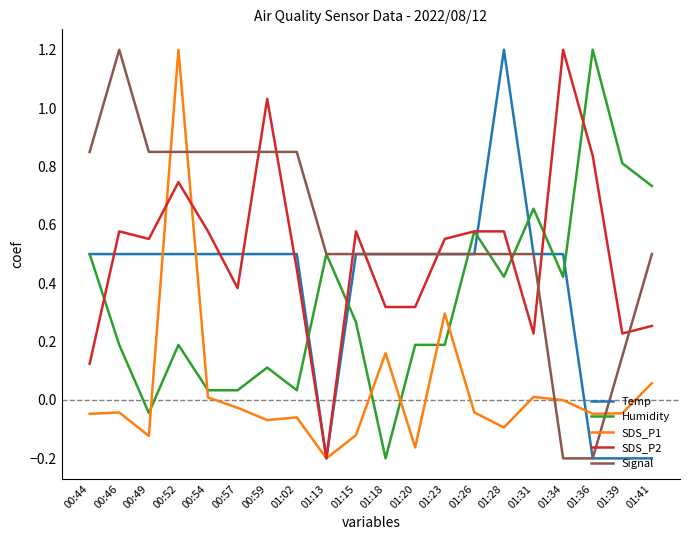

Which series changed the most between 00:57 and 01:13?

Temp